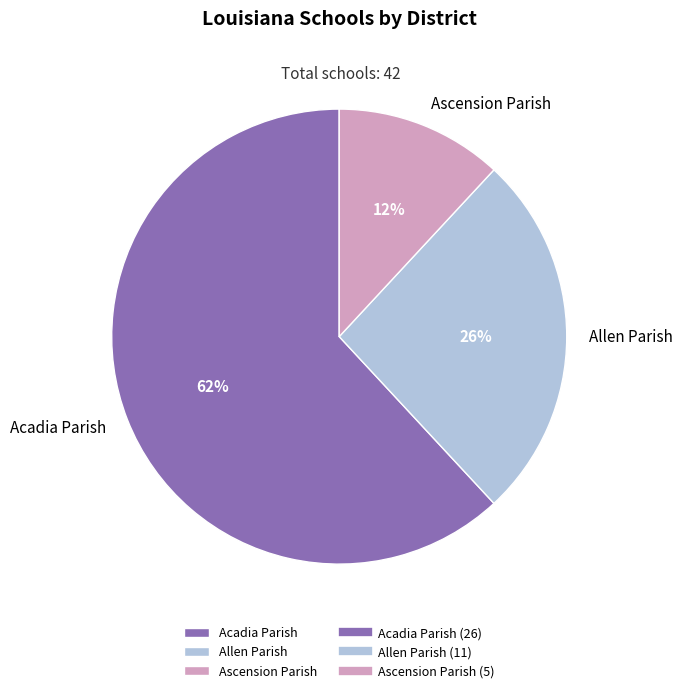

How many segments does this pie chart have?

3